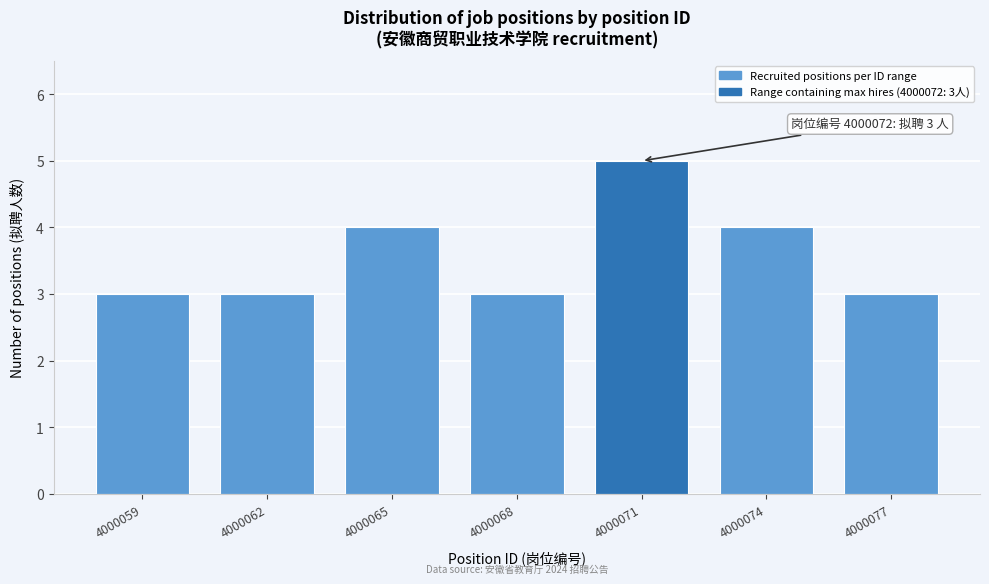

Reading left to right, list all the values displayed in this chart.

3	3	4	3	5	4	3